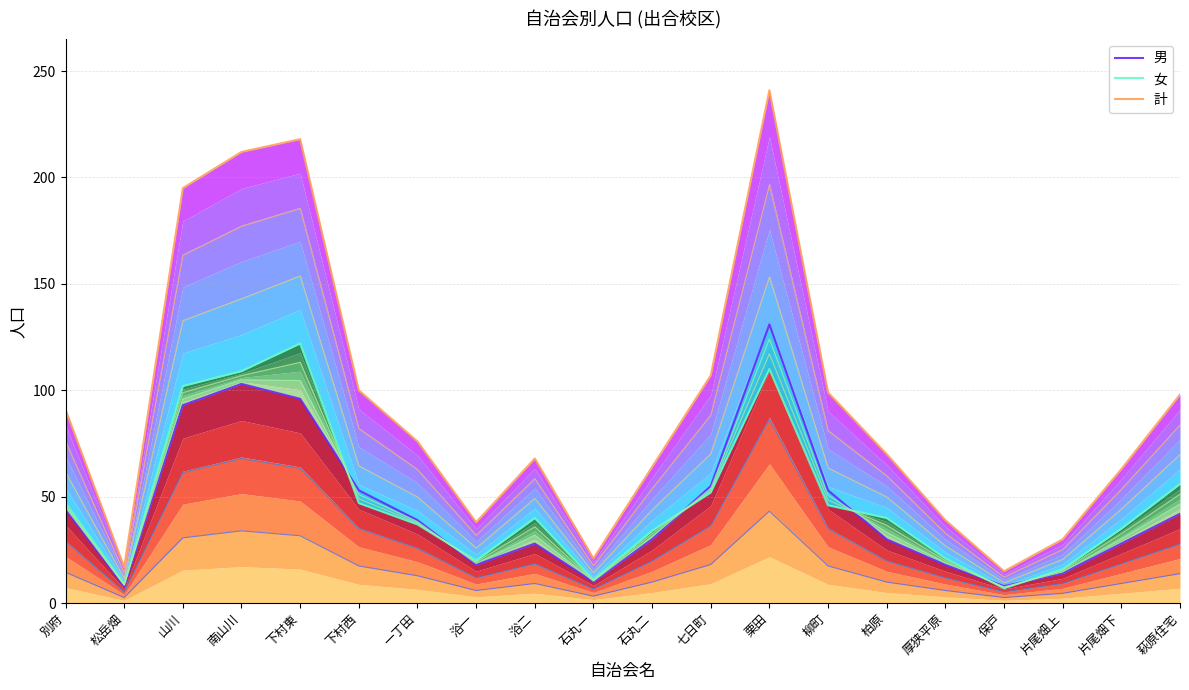

The value of 女 at 下村東 is 82. True or false?

False